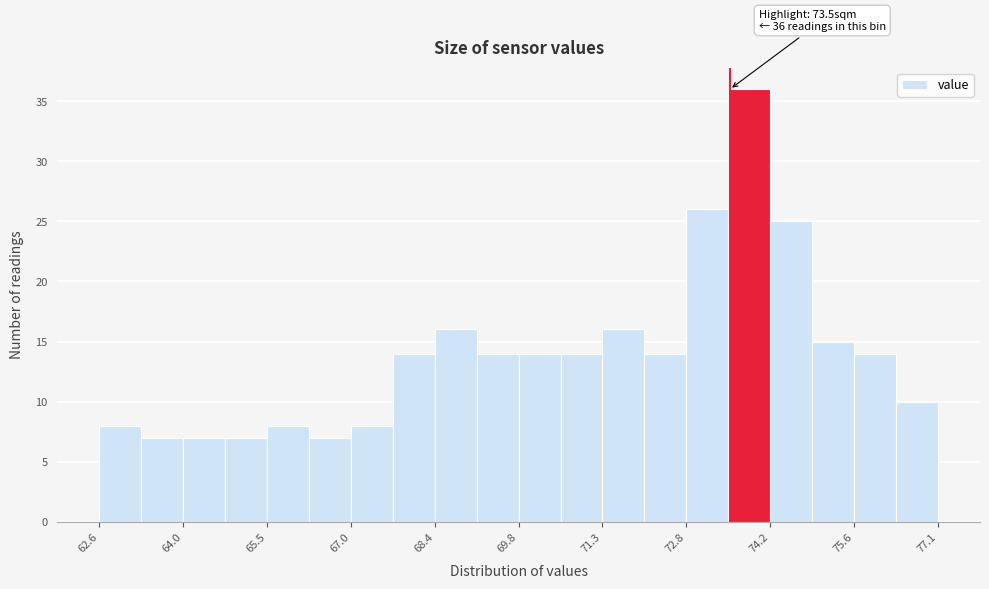

Around what value on the x-axis is the tallest bar? Give the approximate position of its centre, as read against the axis.

73.8